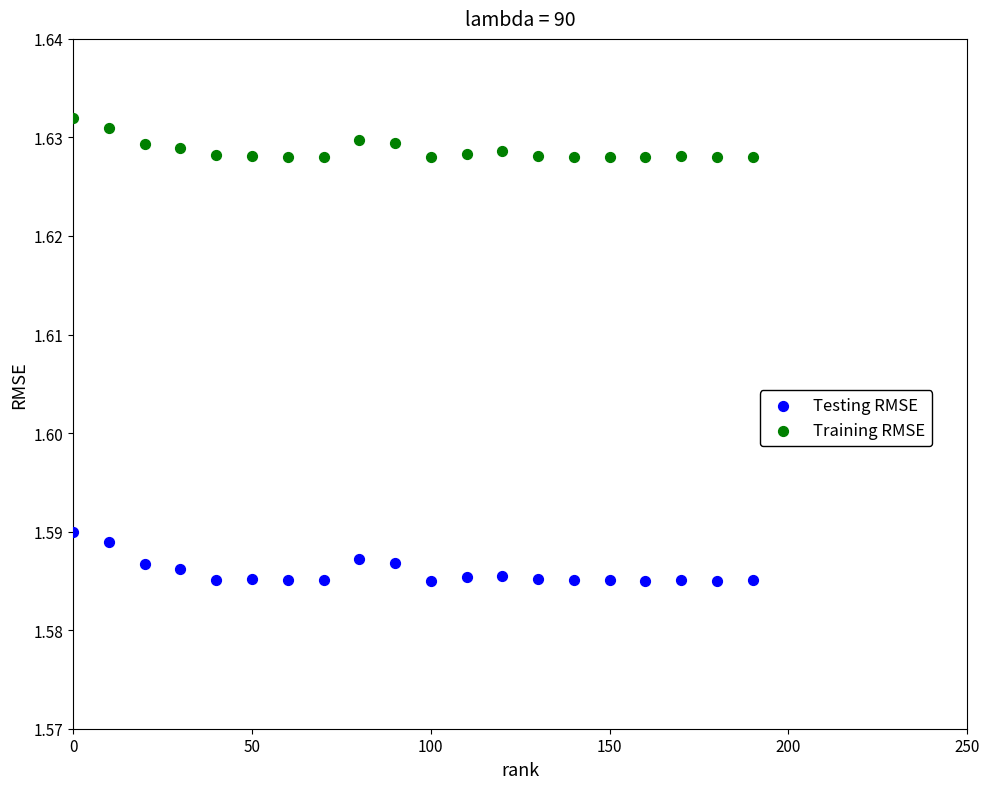

Across all data points, what is the range of X values (max minus min)?

190.0